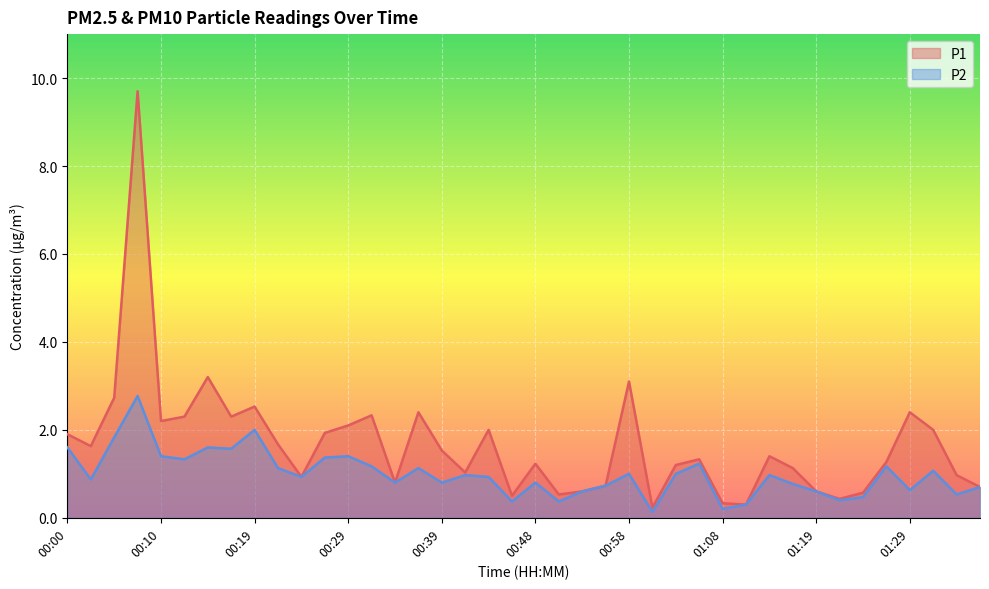

What is the sum of all P1 values?

66.8